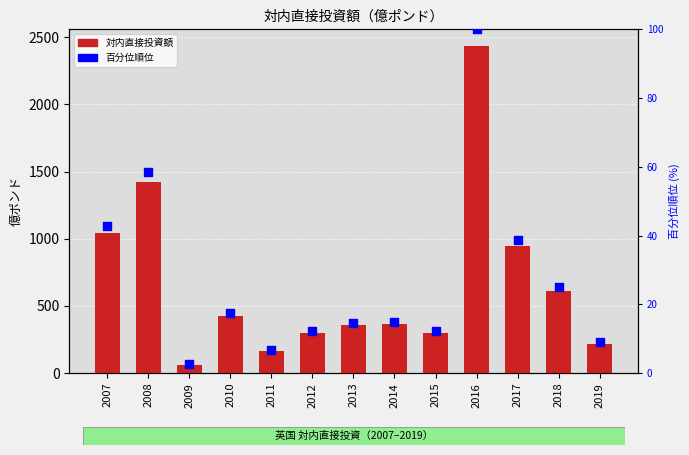

What are all the series names shown in the legend?

対内直接投資額, 百分位順位